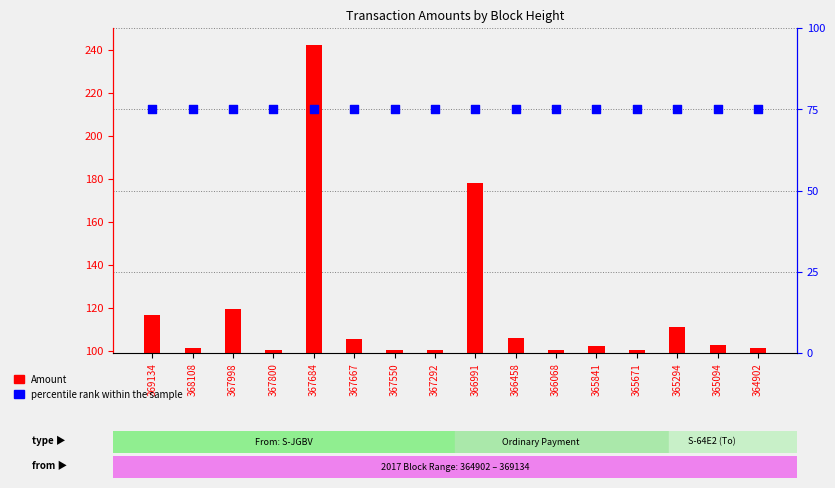

Which series reaches the minimum Y coordinate?

percentile rank within the sample